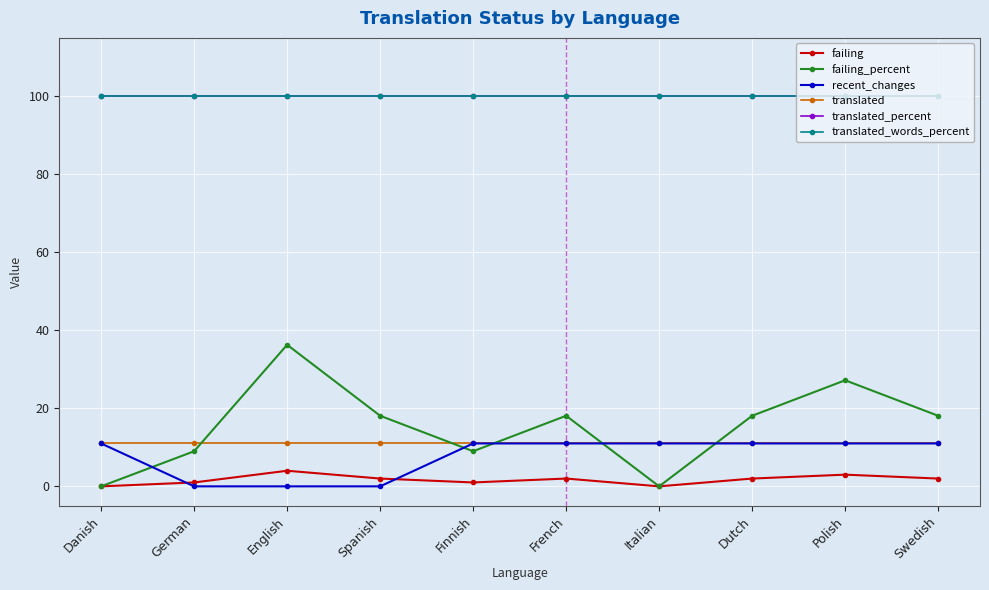

What is the label of the 6th point from the left?

French